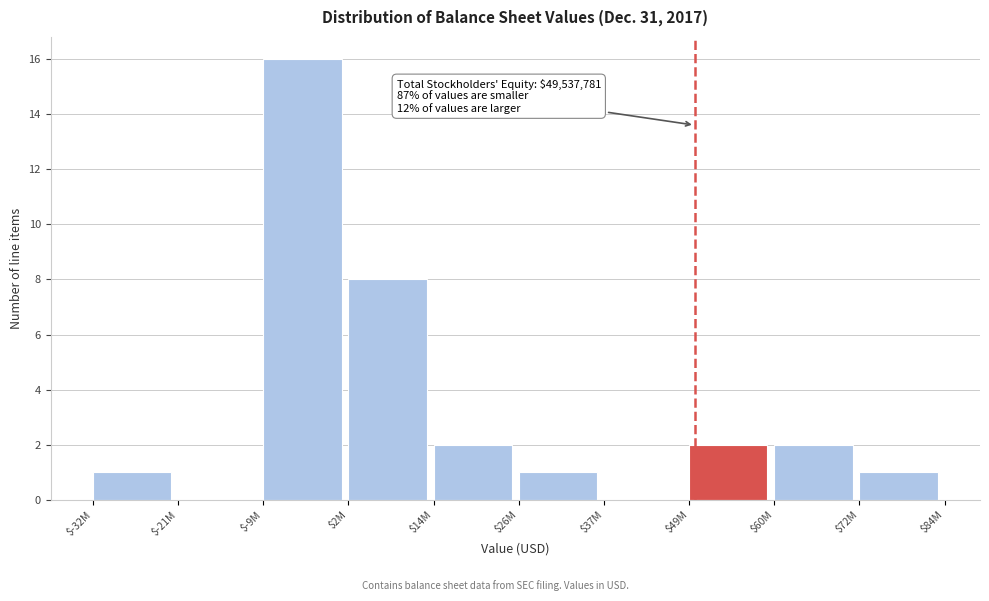

What is the sum of all values?

33